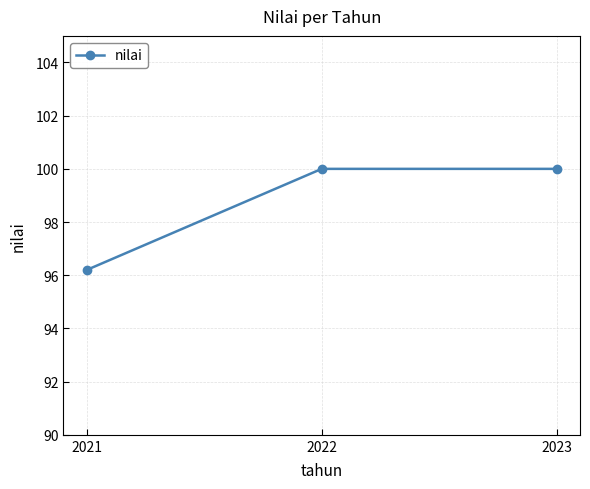

What is the ratio of the value at 2022 to the value at 2021?

1.0